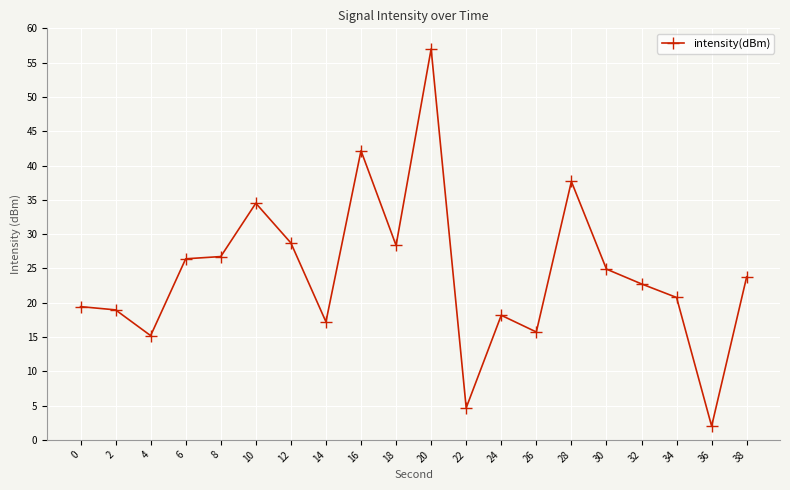

What value does the data have at 38?

23.8